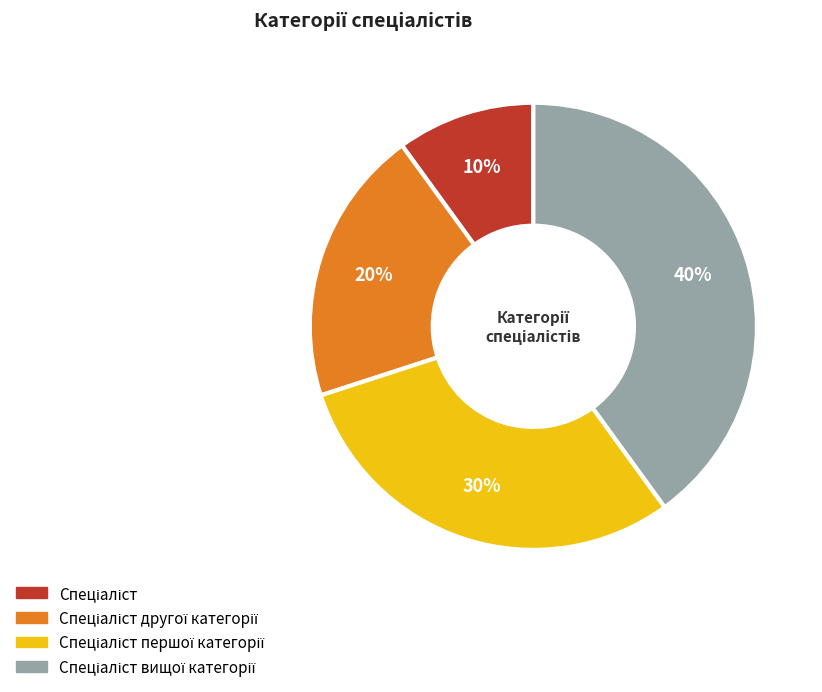

To the nearest percent, what is the average slice percentage?

25%